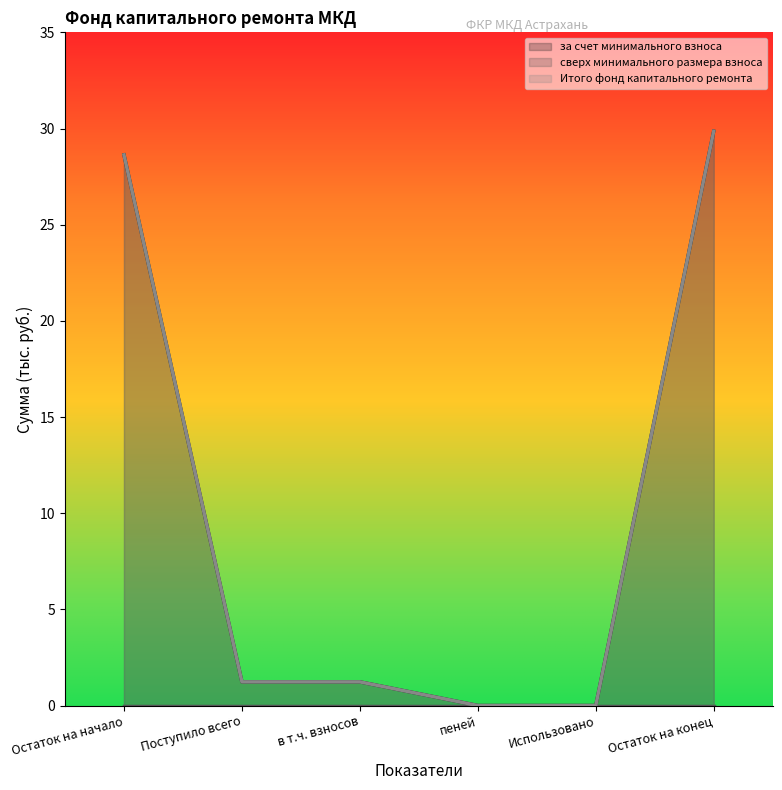

Where does the Итого фонд капитального ремонта series first go above 1?

Остаток на начало